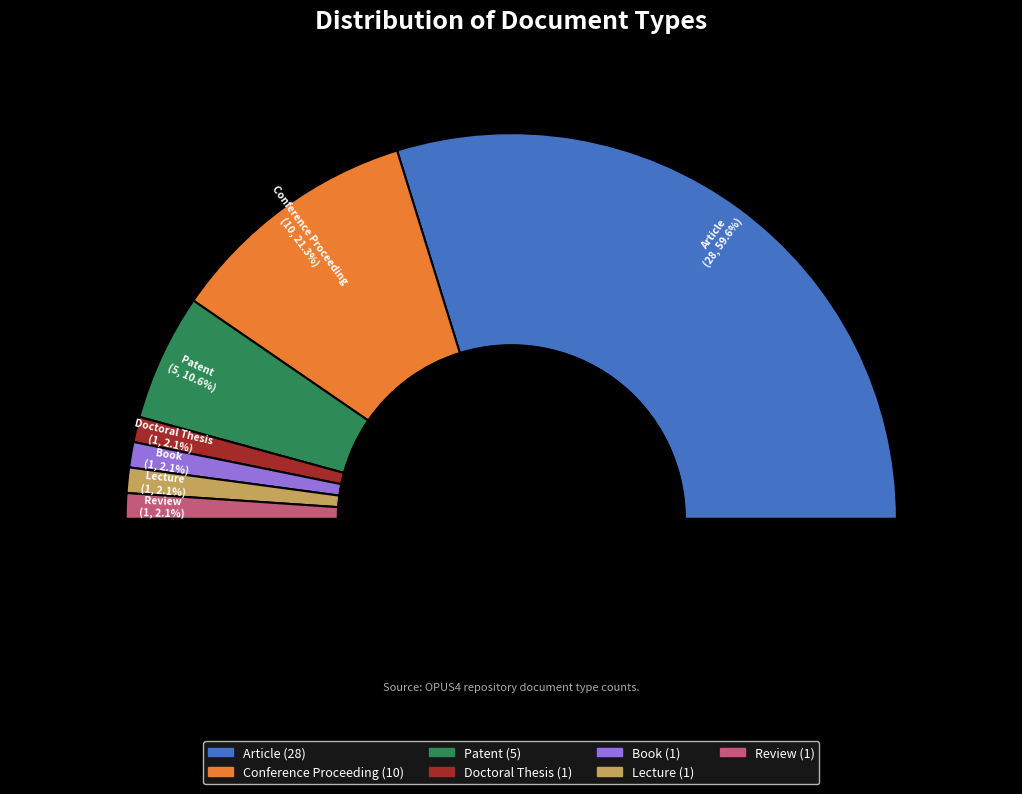

Does Article account for over 50% of the chart?

Yes